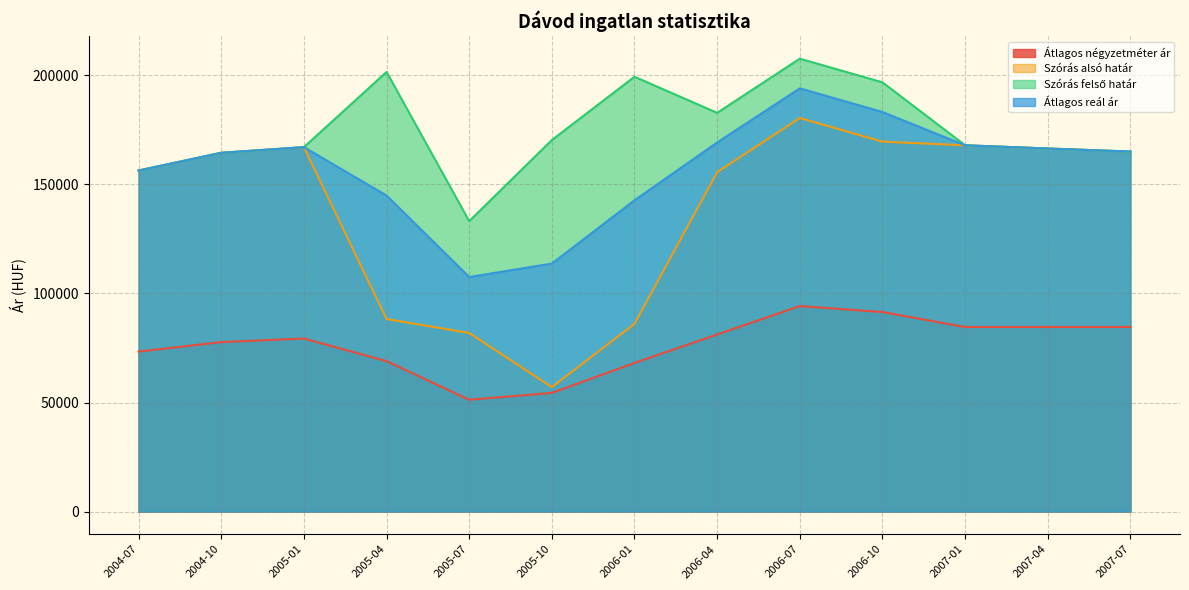

True or false: Átlagos négyzetméter ár and Átlagos reál ár intersect in this chart.

False